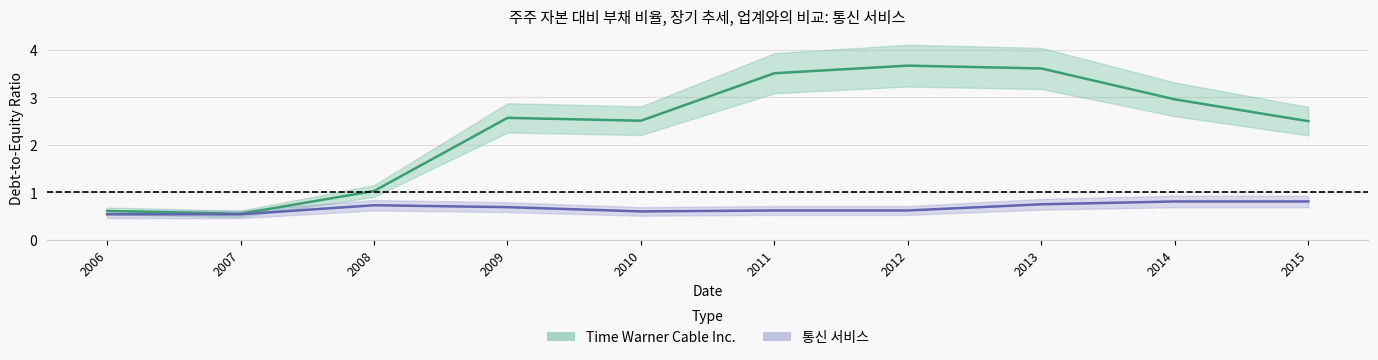

At which category does Time Warner Cable Inc. reach its first local peak?

2009